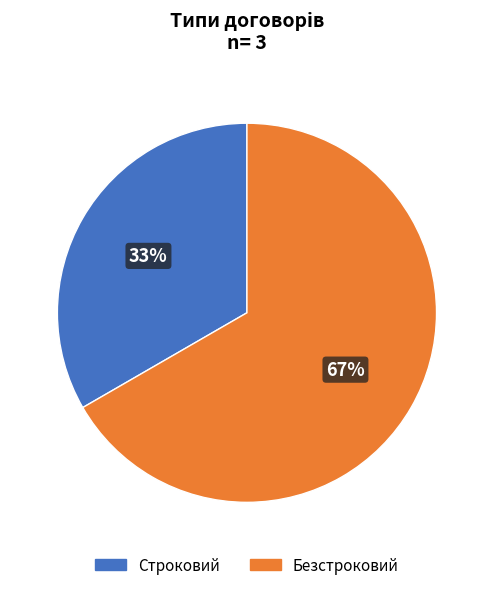

Is it true that Безстроковий is 67% of the pie?

True